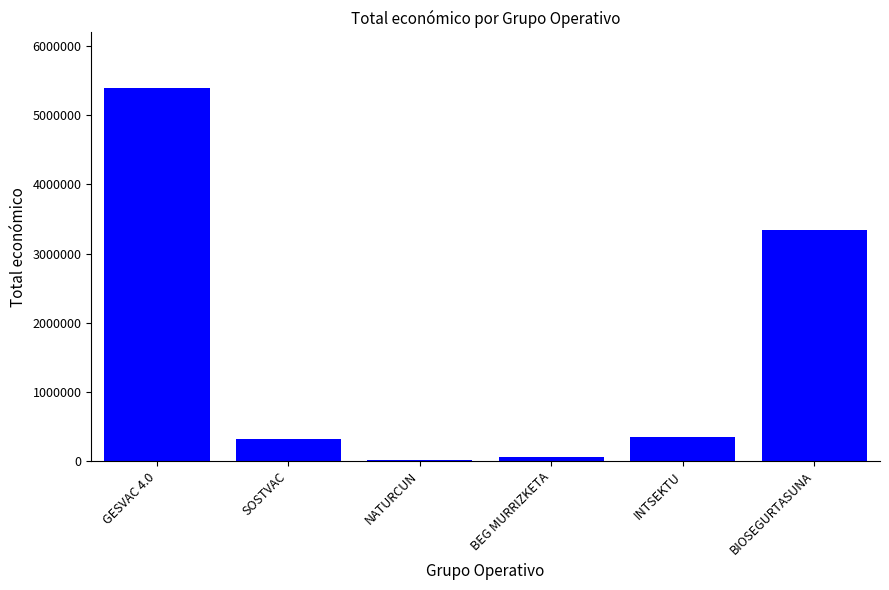

What is the label of the 1st bar from the left?

GESVAC 4.0